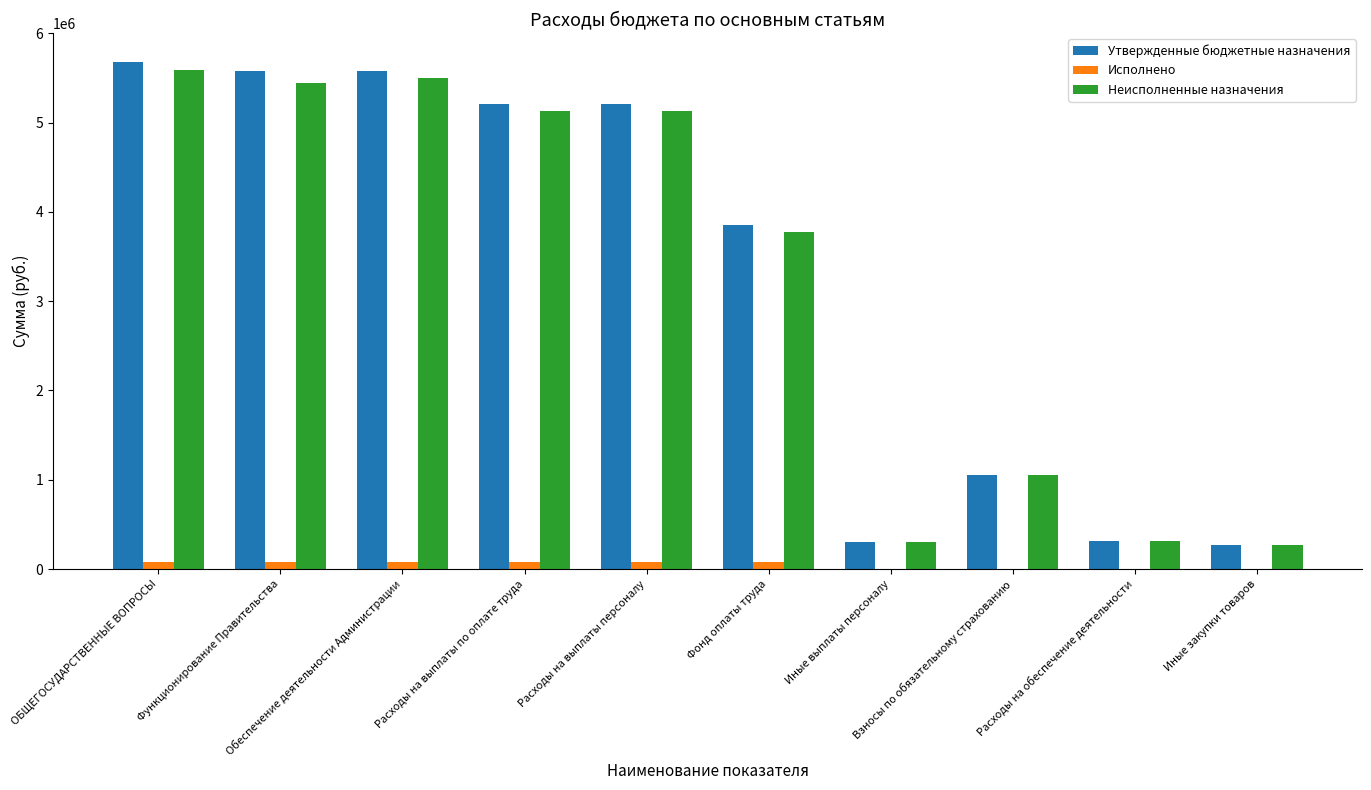

What value does the Исполнено series have at Расходы на обеспечение деятельности?

5246.1